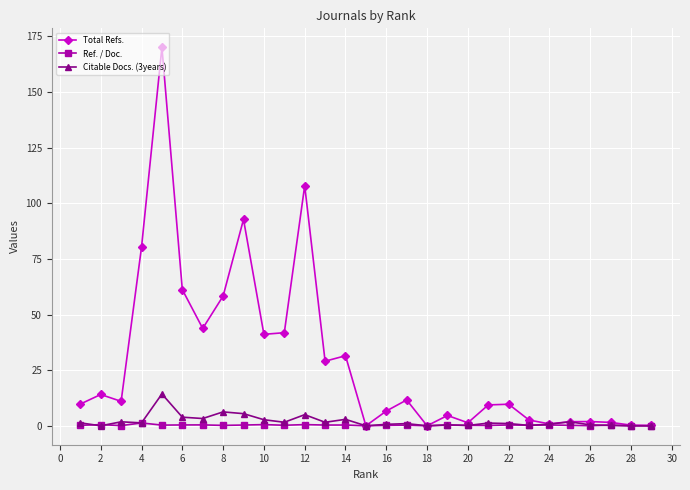

True or false: Citable Docs. (3years) has a value of 6.2 at 8.

True